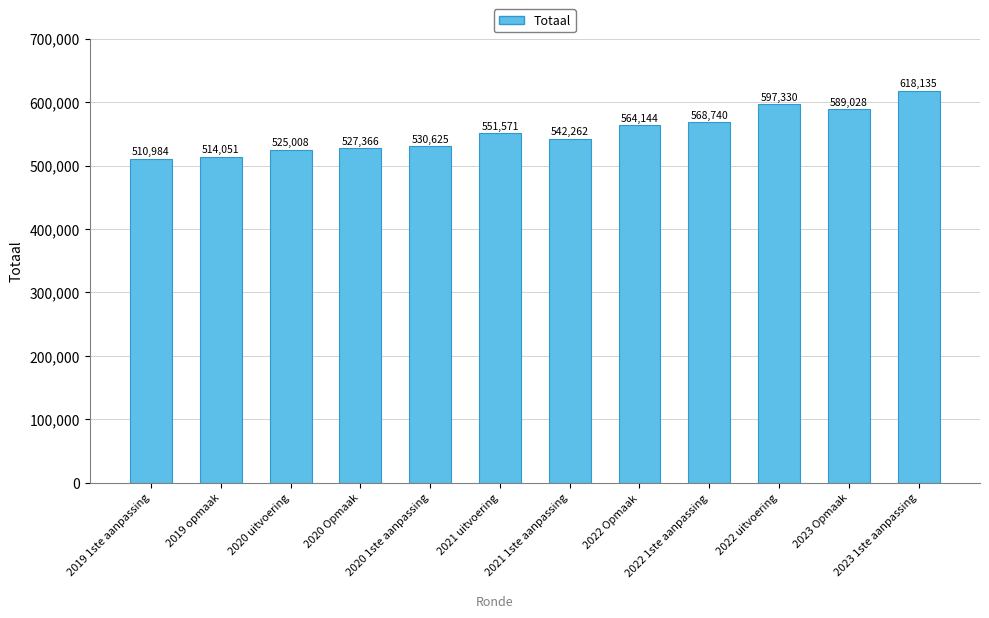

What is the change in value from 2020 1ste aanpassing to 2023 1ste aanpassing?

+87510